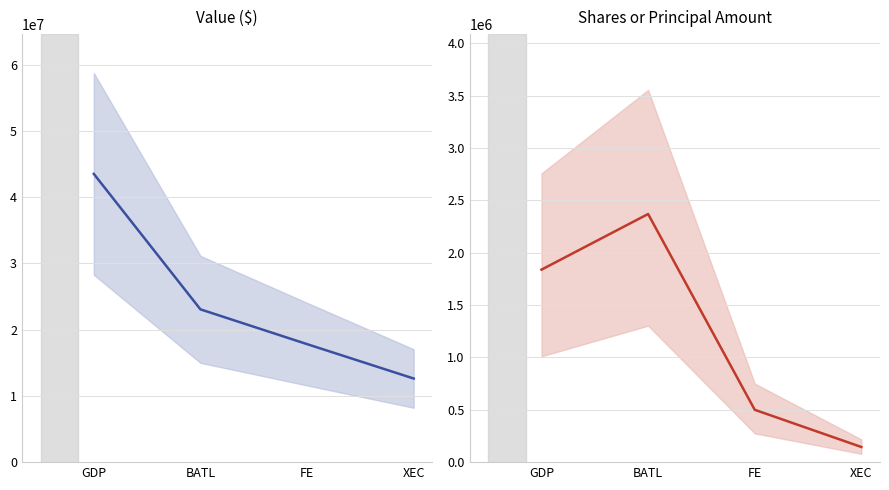

At how many categories does at least one series exceed 23008434?

2